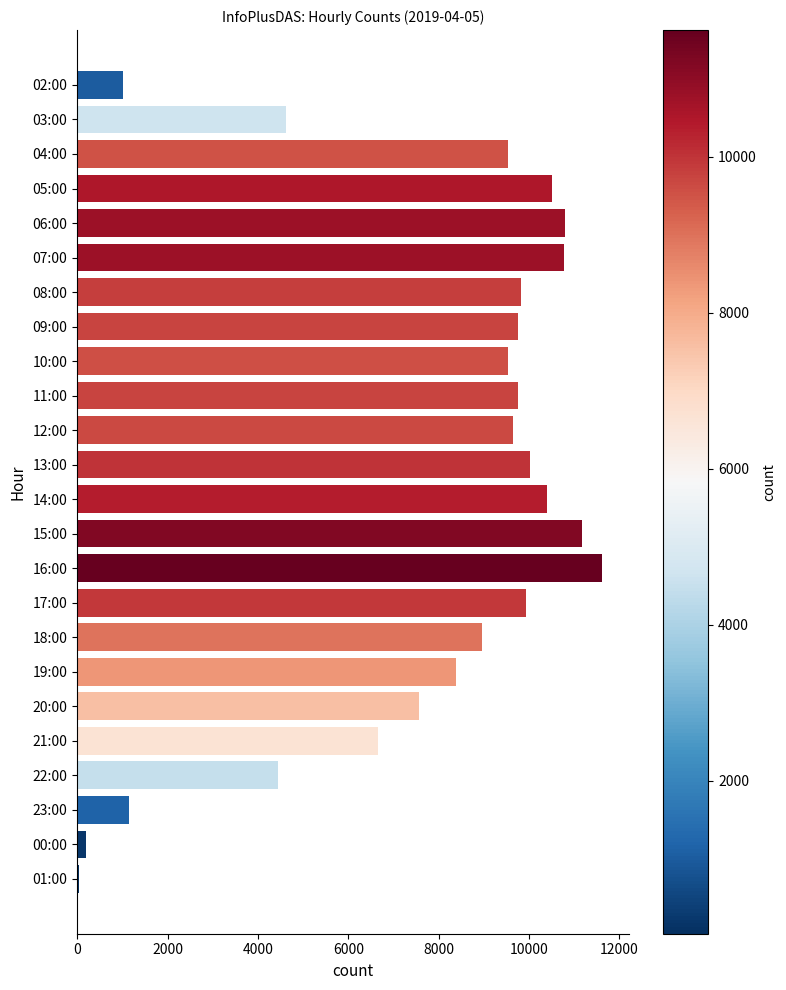

What is the minimum value shown in the chart?

42